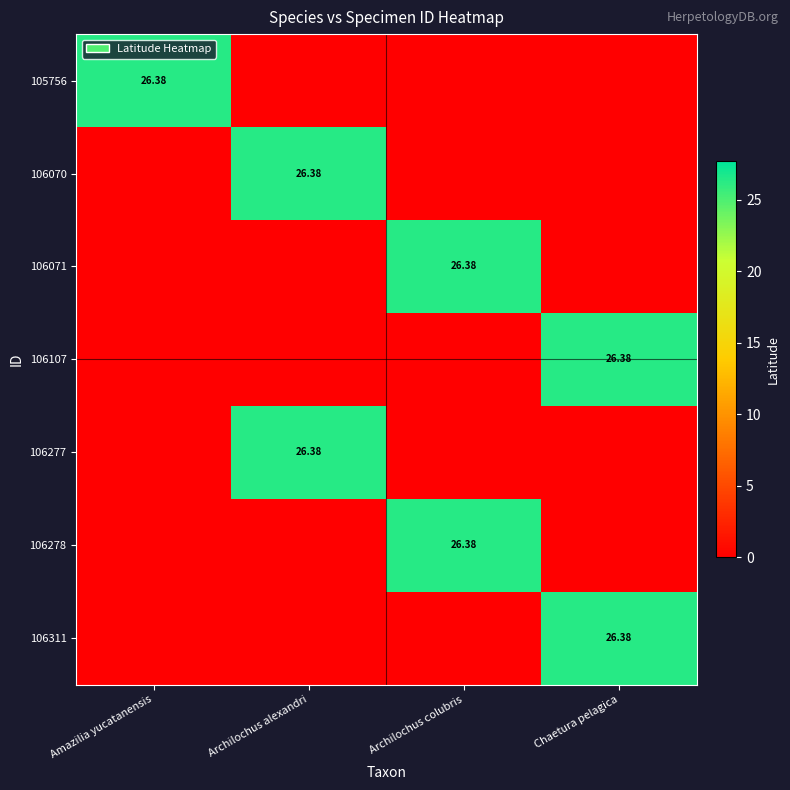

Rank the series at Archilochus colubris from lowest to highest value.

105756, 106070, 106107, 106277, 106311, 106071, 106278